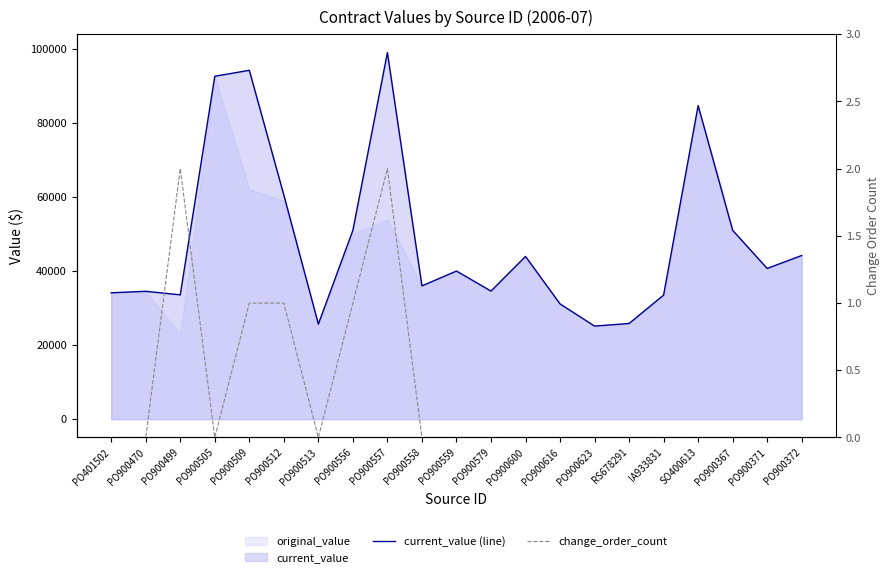

The value of current_value (line) at PO900513 is 25668.0. True or false?

True